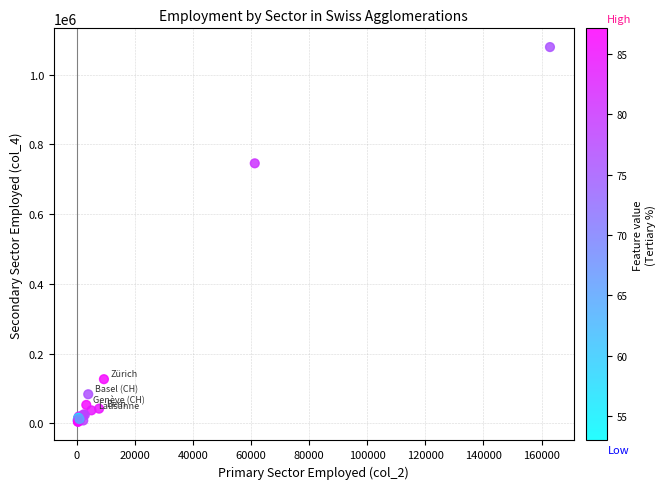

What Y value in the scatter plot is closest to 541812?

745527